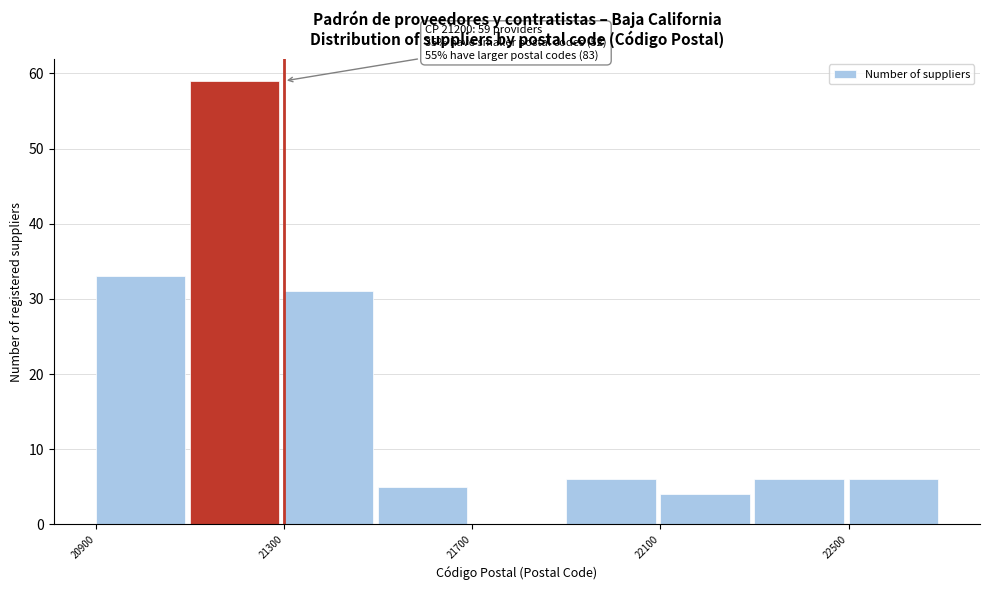

Which range on the x-axis has the tallest bar?

21100 to 21300